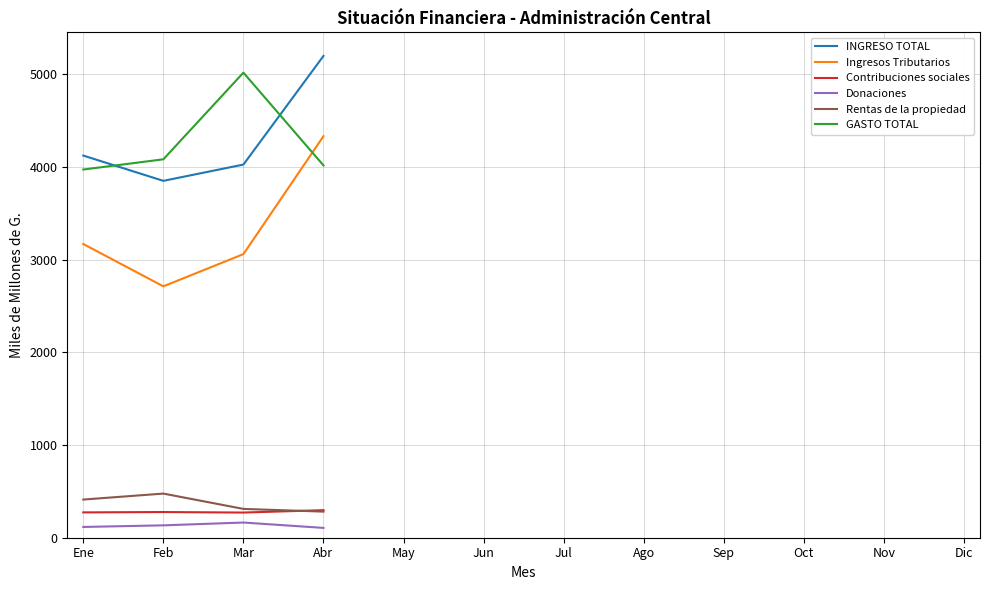

What is the highest value of the Donaciones series?

163.9